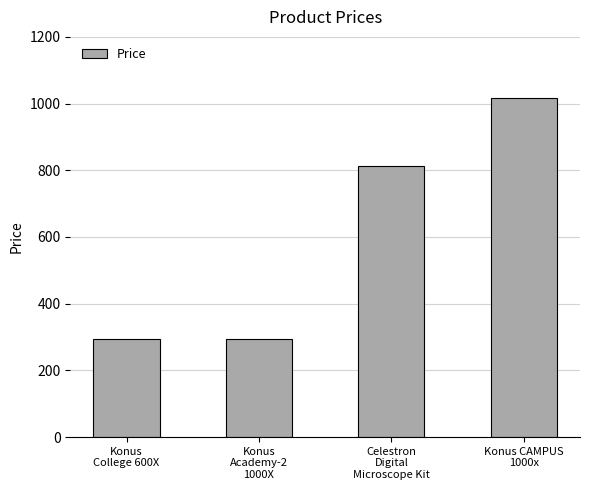

At which label does the data first exceed 813?

Celestron
Digital
Microscope Kit